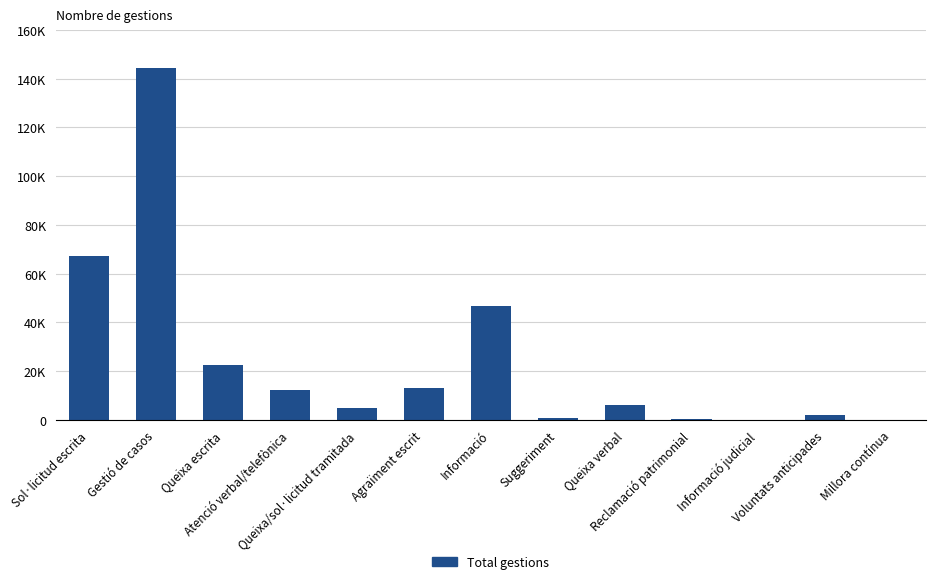

What is the change in value from Informació to Informació judicial?

-46660